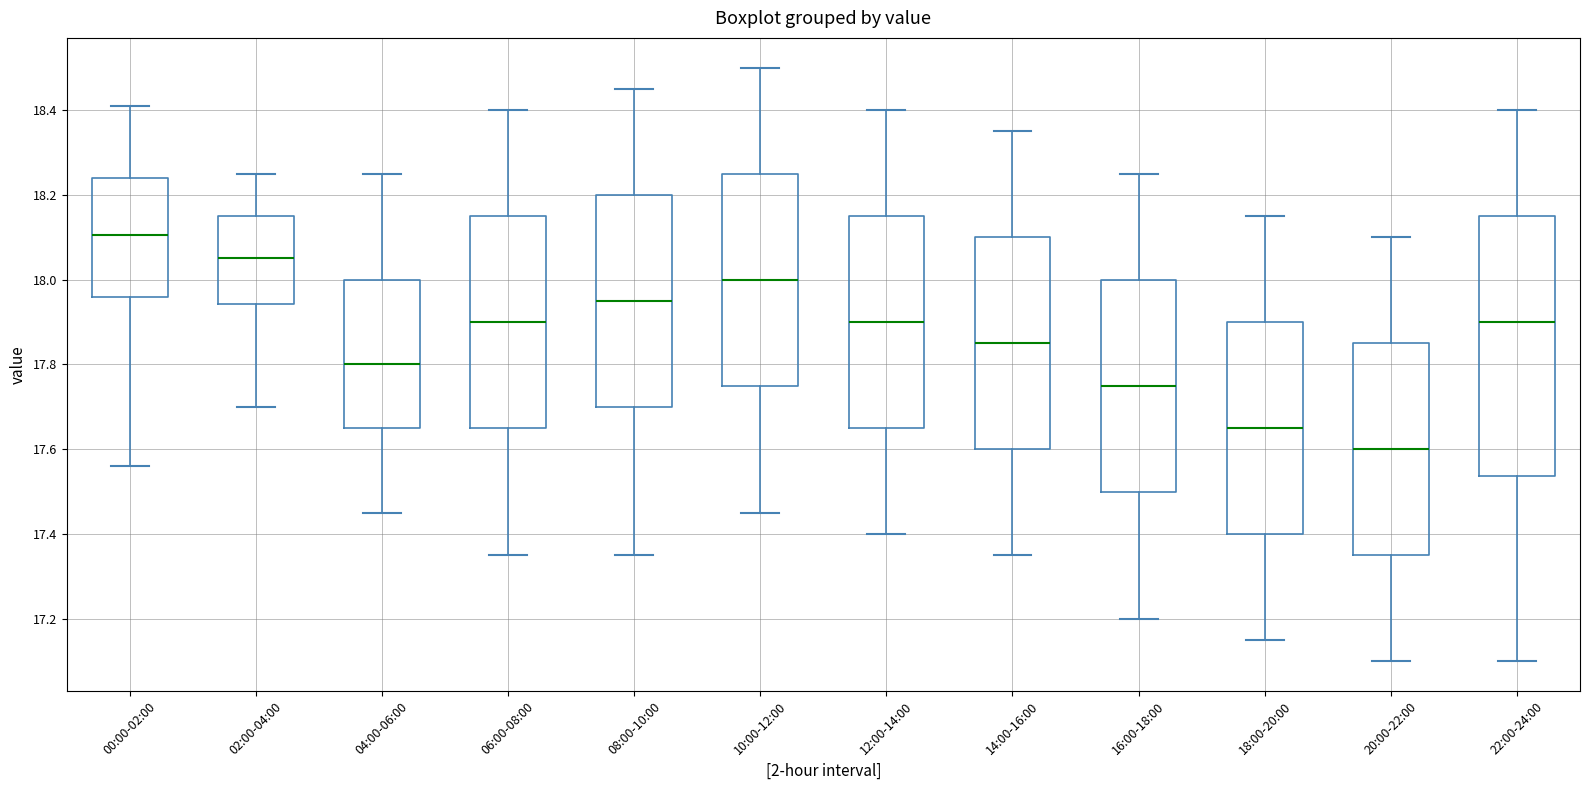

Which box has the lowest median line?

20:00-22:00